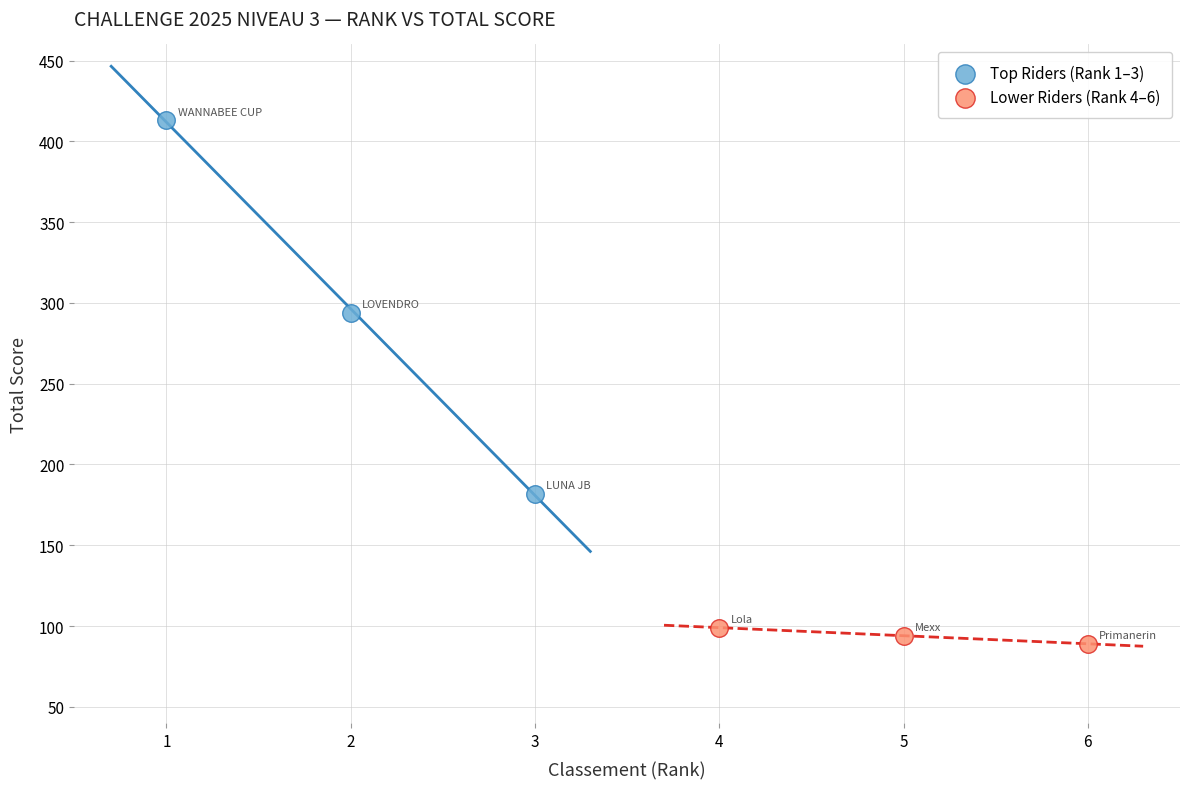

What are all the series names shown in the legend?

Top Riders (Rank 1–3), Lower Riders (Rank 4–6)